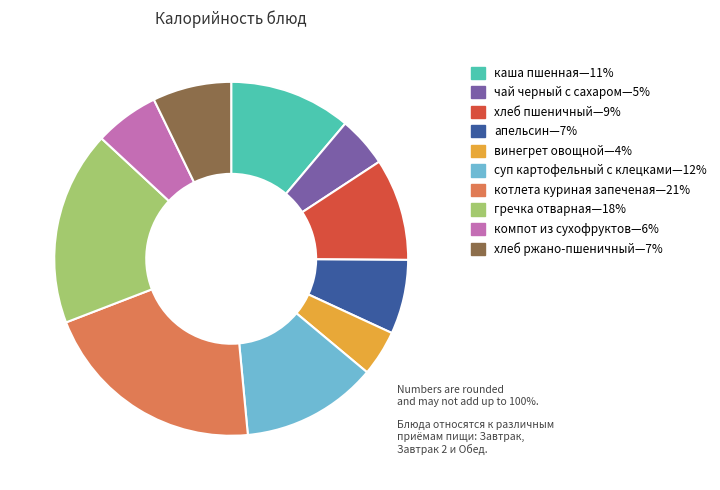

Is there a majority slice in this chart?

No